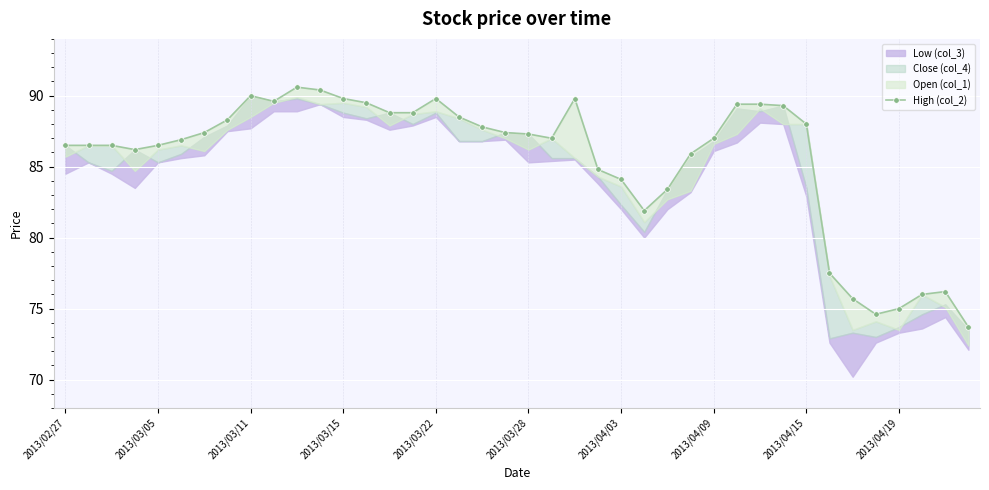

What is the difference between the maximum and second lowest values?

16.0